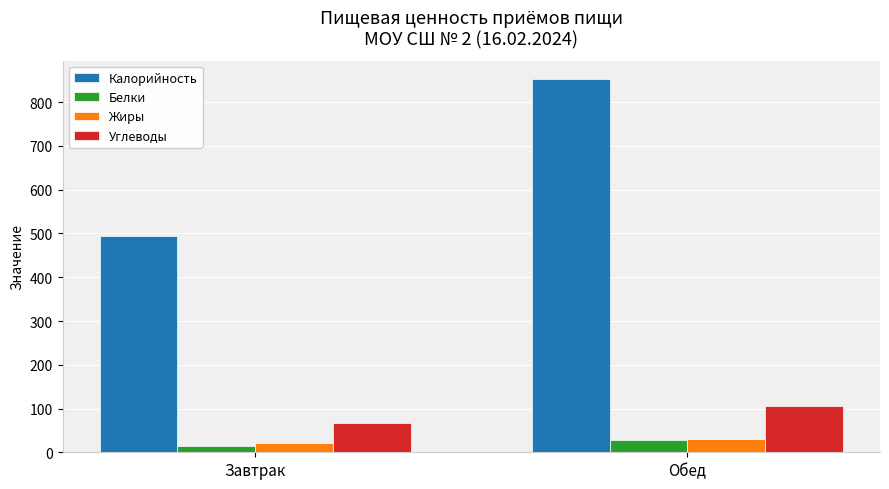

Rank the categories by Белки value from highest to lowest.

Обед, Завтрак